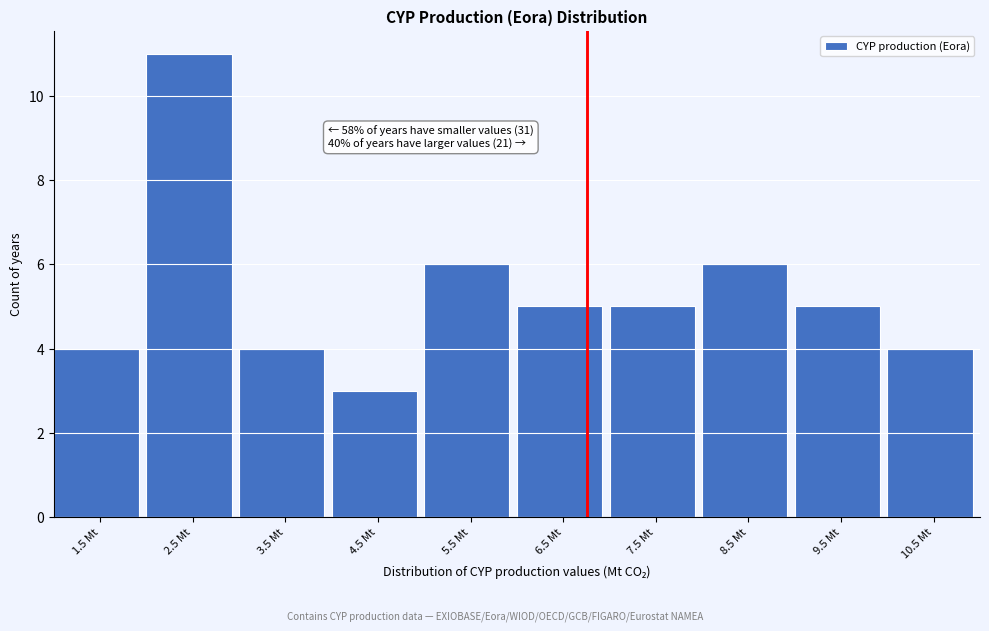

Reading left to right, list all the values displayed in this chart.

4	11	4	3	6	5	5	6	5	4